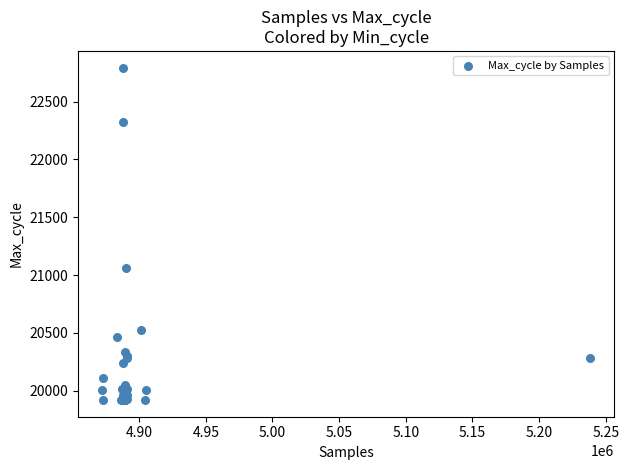

What Y value in the scatter plot is closest to 21356?

21062